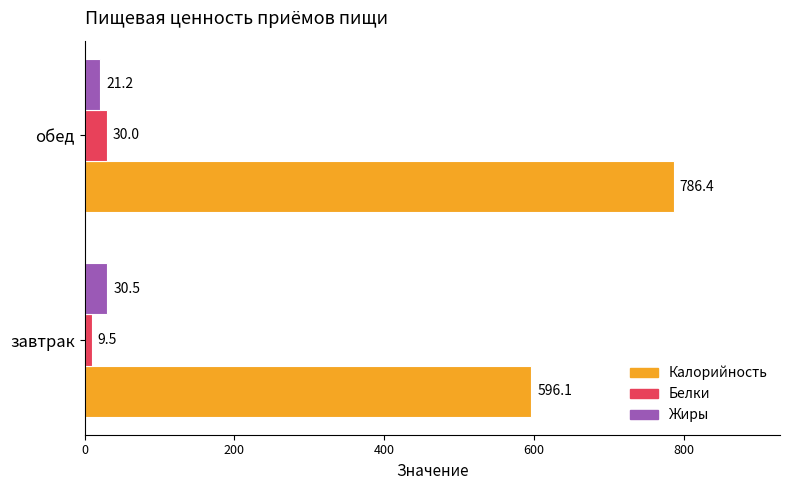

Where is Калорийность nearest to the value 691?

завтрак